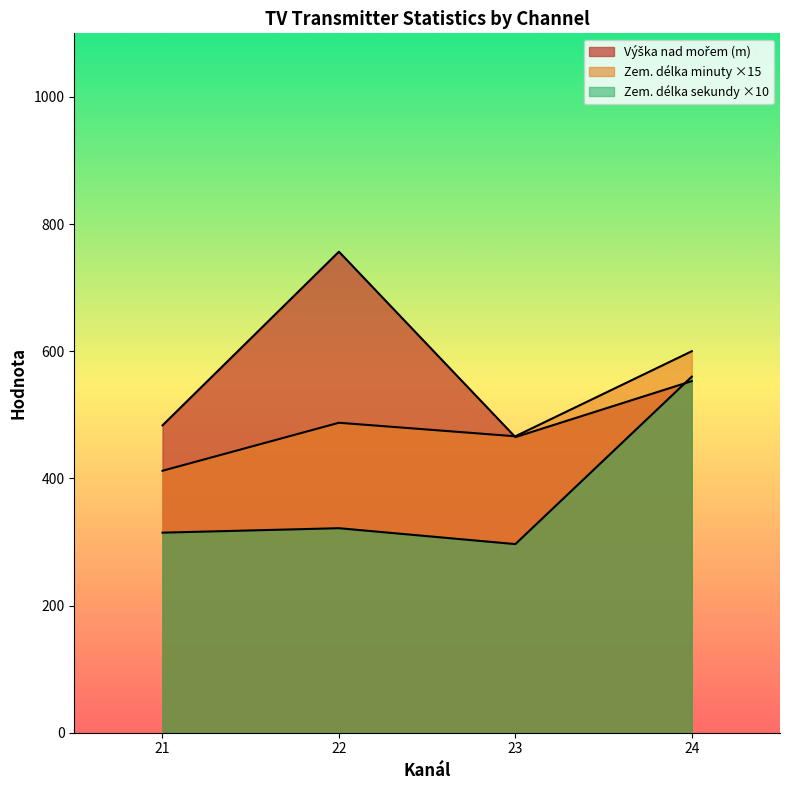

True or false: Zem. délka minuty and Výška nad mořem cross at least once.

False